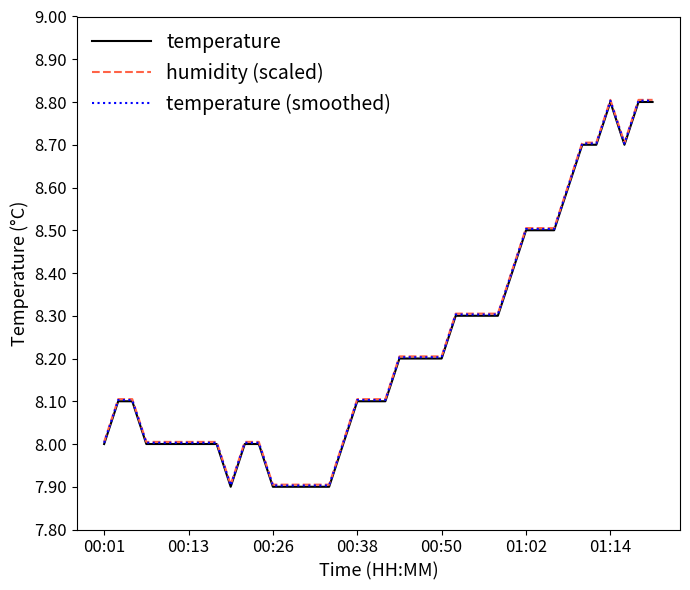

What is the highest value of the temperature series?

8.8